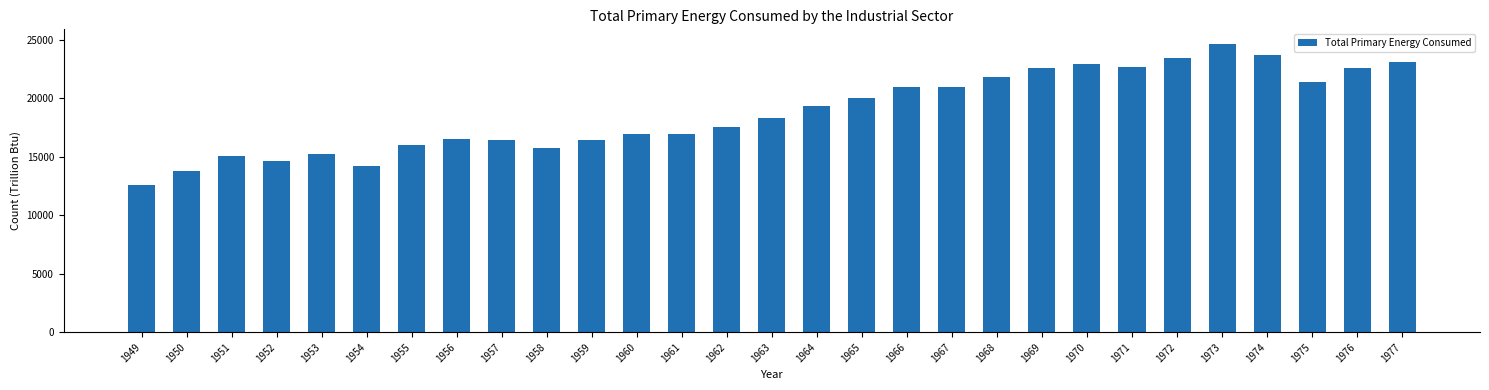

What is the minimum value shown in the chart?

12561.1